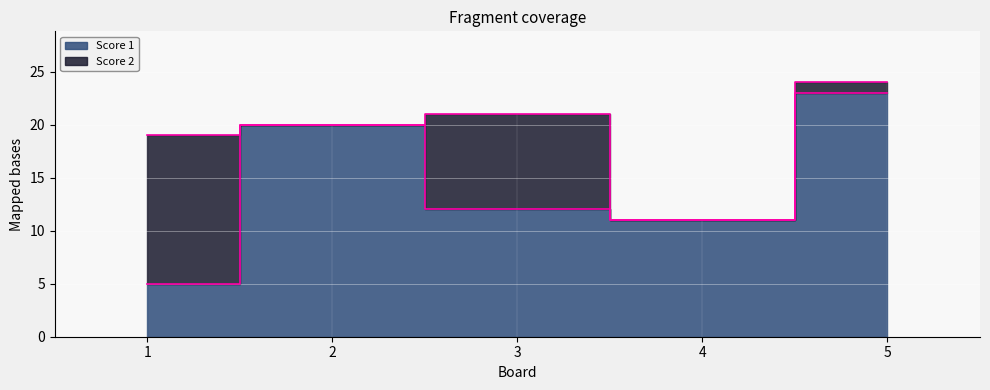

Where does the data first go above 12?

2